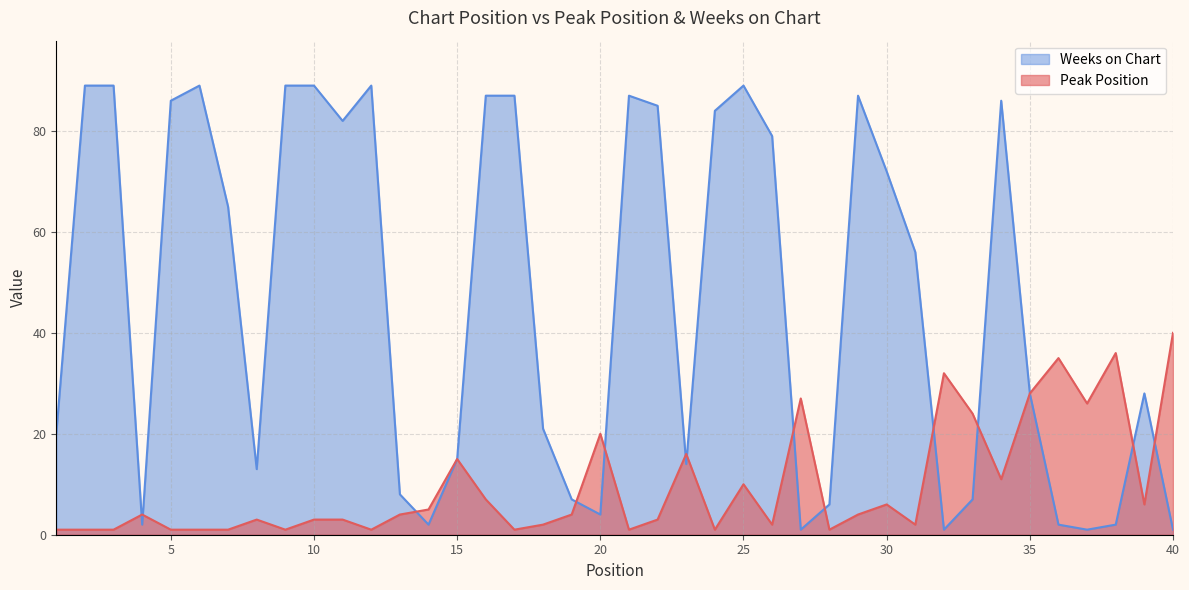

What are all the series names shown in the legend?

Weeks on Chart, Peak Position